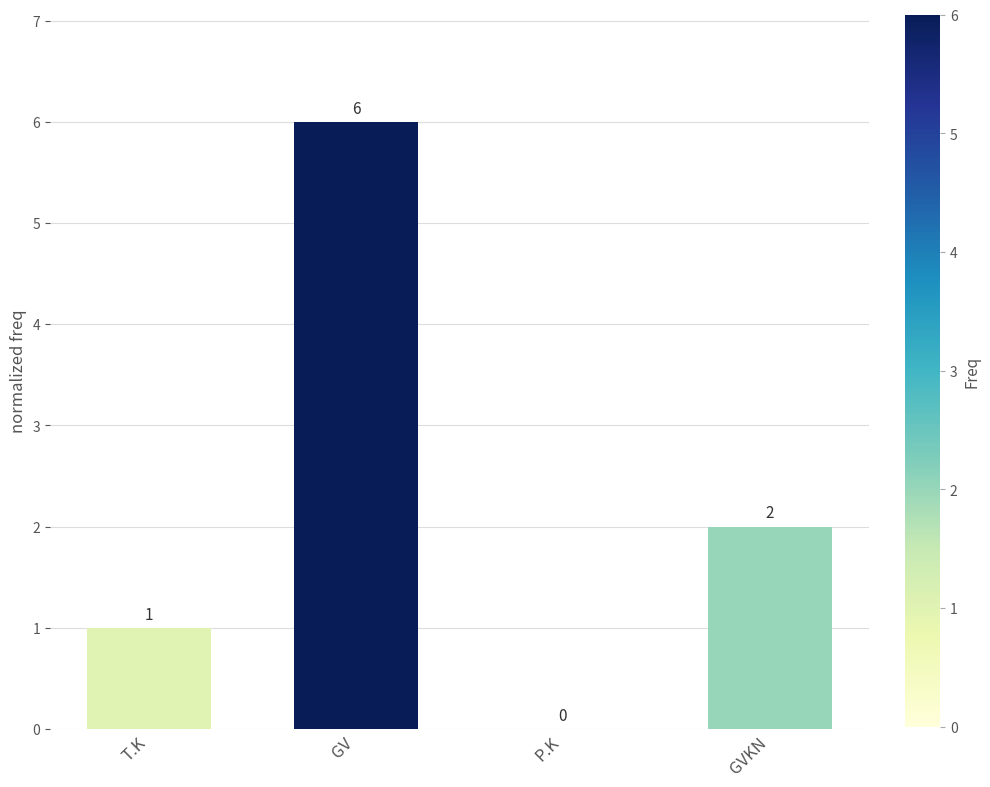

What is the difference between the values at T.K and GVKN?

1